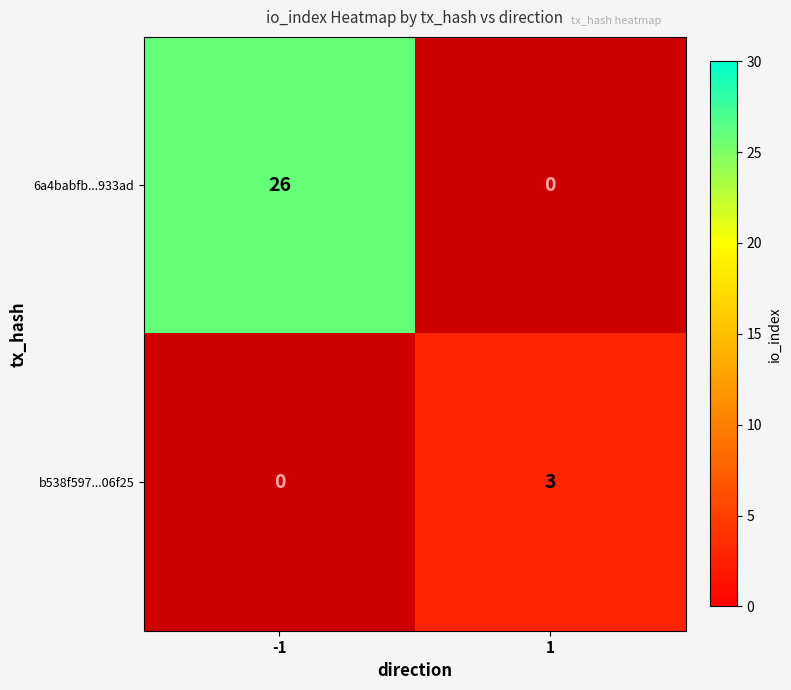

Rank the categories by 6a4babfb...933ad value from lowest to highest.

1, -1